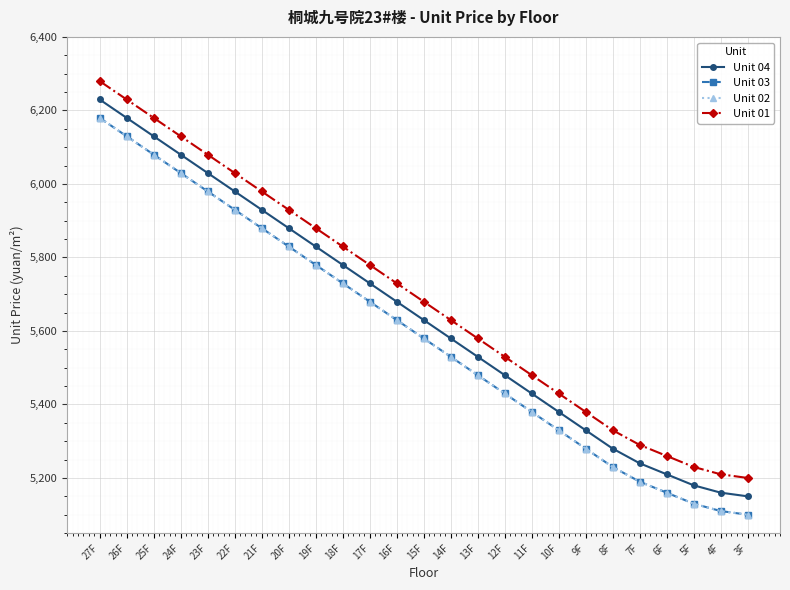

Does the chart display data point markers on the line(s)?

Yes